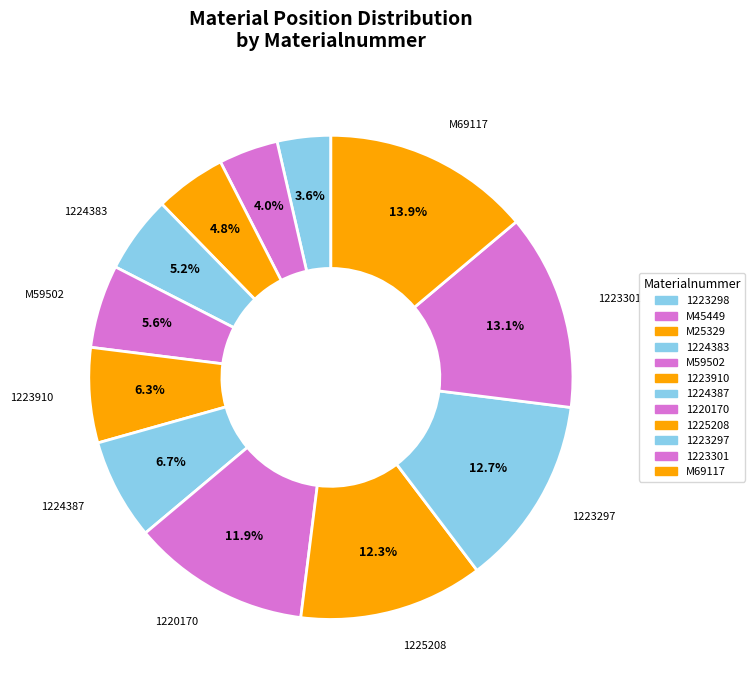

Count the number of slices in the pie.

12